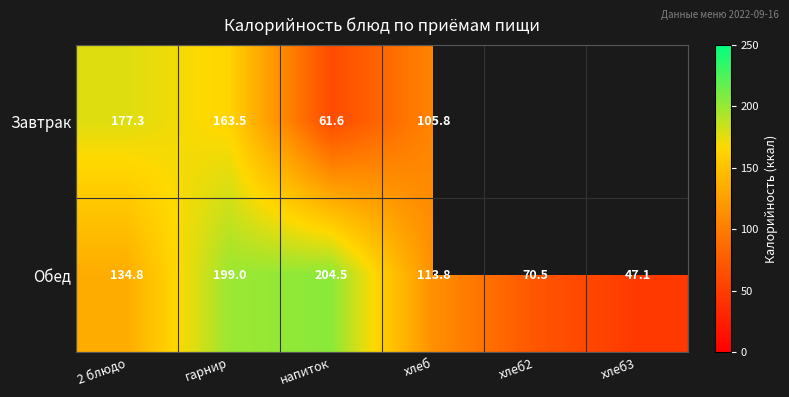

Which category has the lowest value in the Обед series?

хлеб3